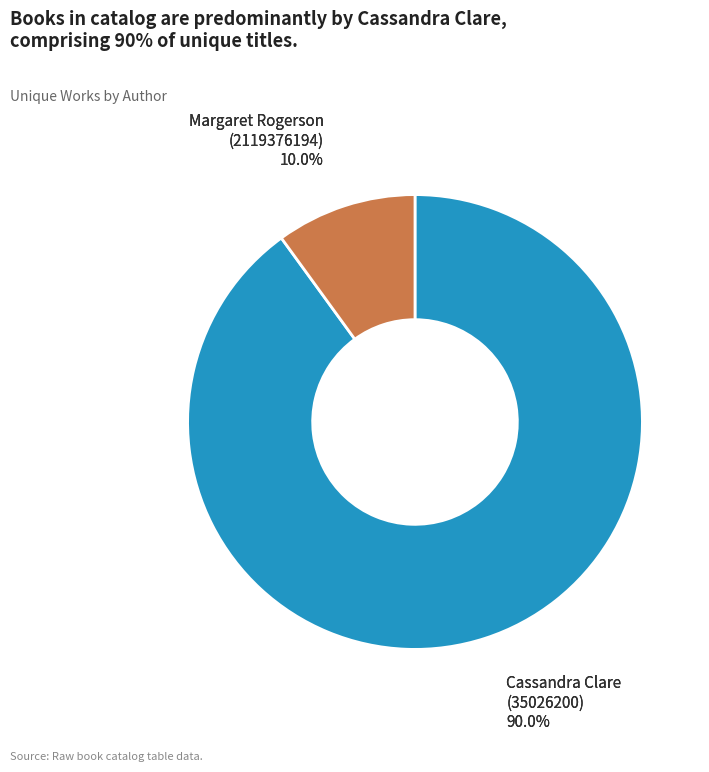

To the nearest percent, what is the average slice percentage?

50%